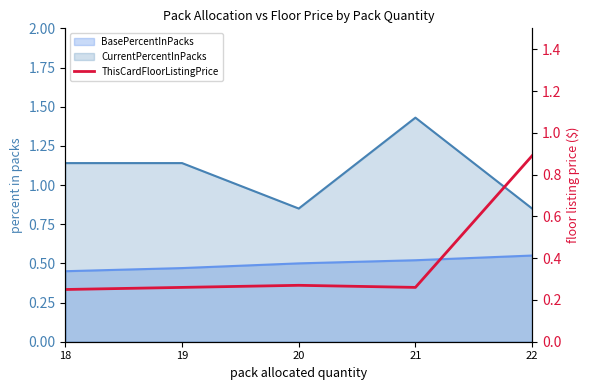

List the labels in order of value, smallest first.

18, 19, 21, 20, 22